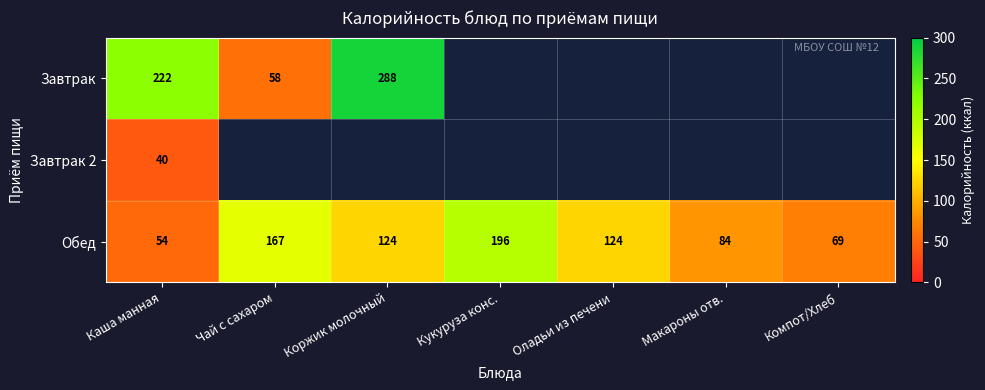

Which has a higher value, Каша манная or Оладьи из печени?

Оладьи из печени